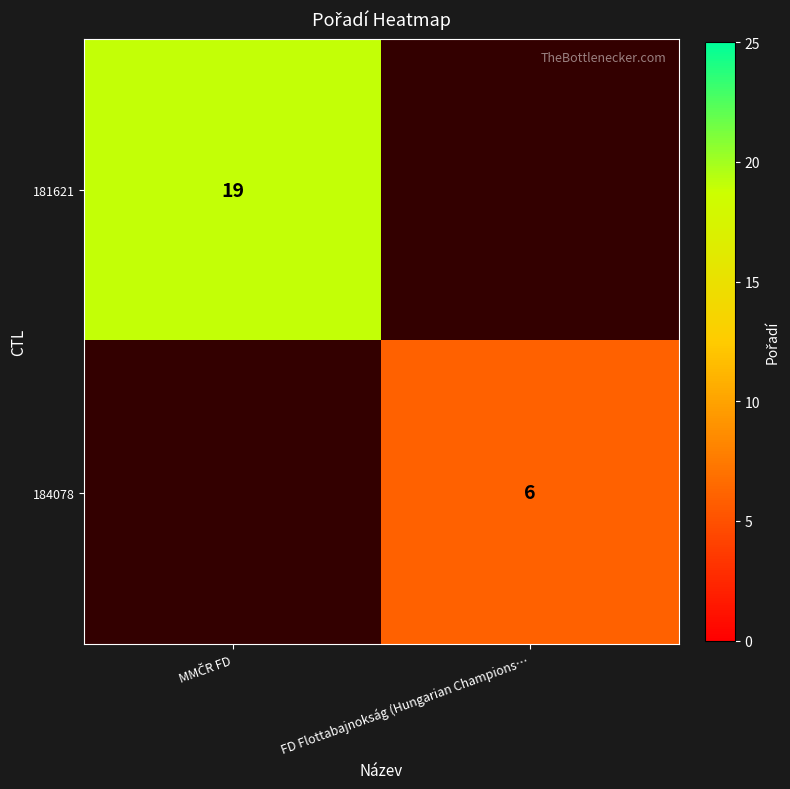

The 184078 series shows 6 at FD Flottabajnokság (Hungarian Champions…. True or false?

True